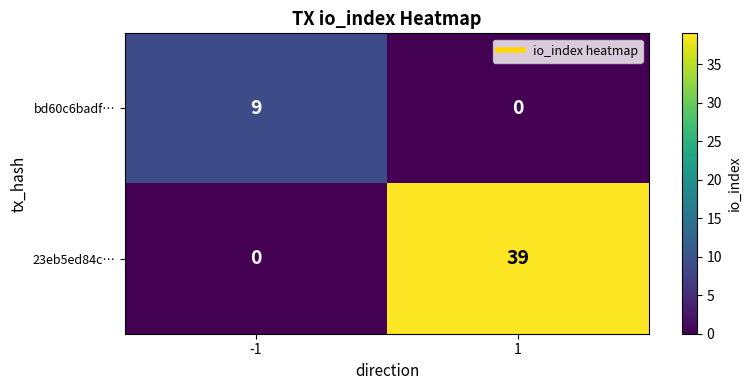

At how many categories does at least one series exceed 11?

1